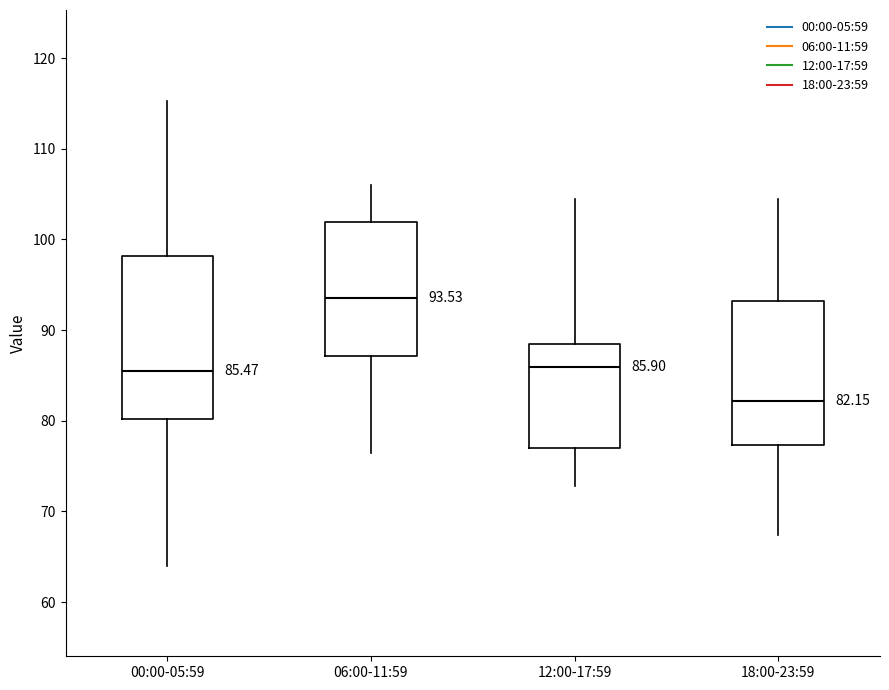

Comparing the boxes themselves (not the whiskers), which one is the tallest?

00:00-05:59